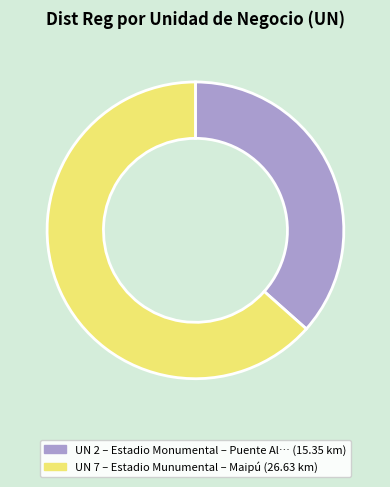

Does any single category account for the majority?

Yes